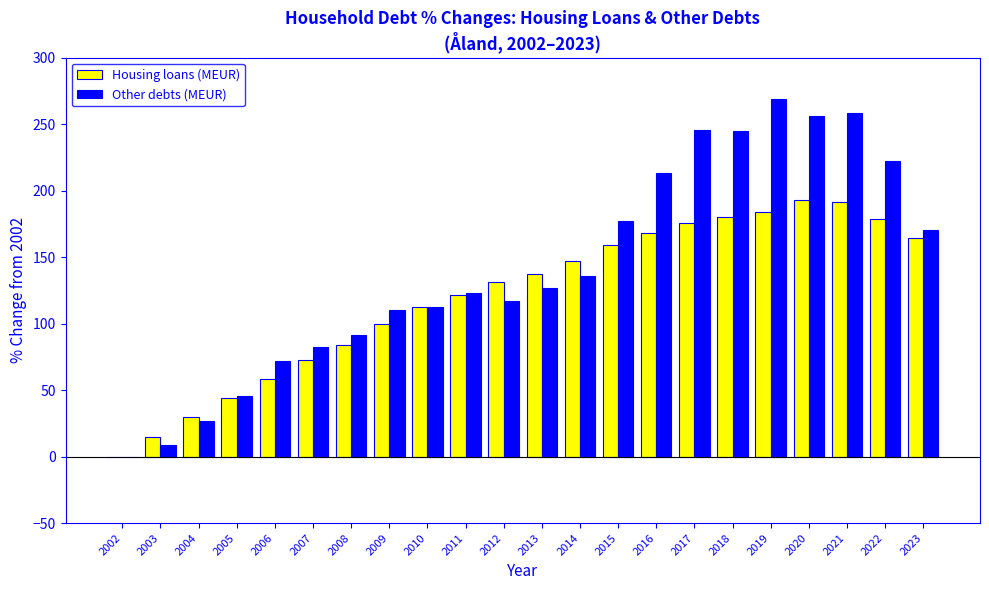

Between 2012 and 2019, which series saw the biggest shift?

Other debts (MEUR)